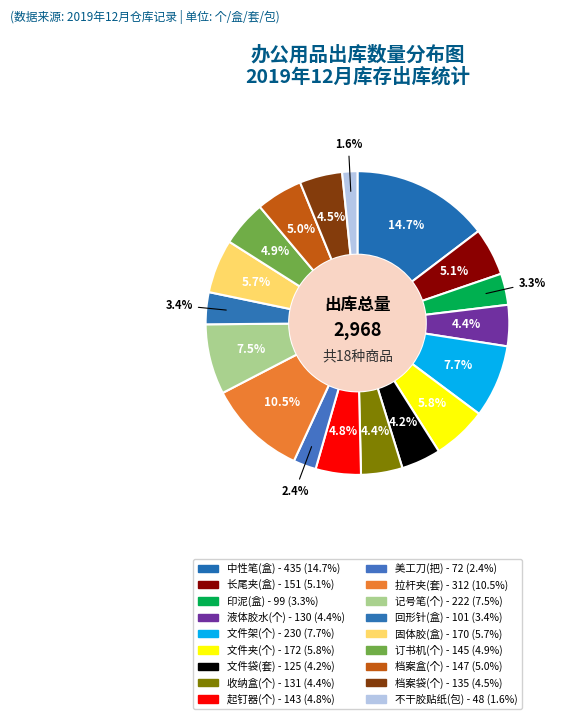

To the nearest percent, what is the difference between the largest and smallest slice percentages?

13%